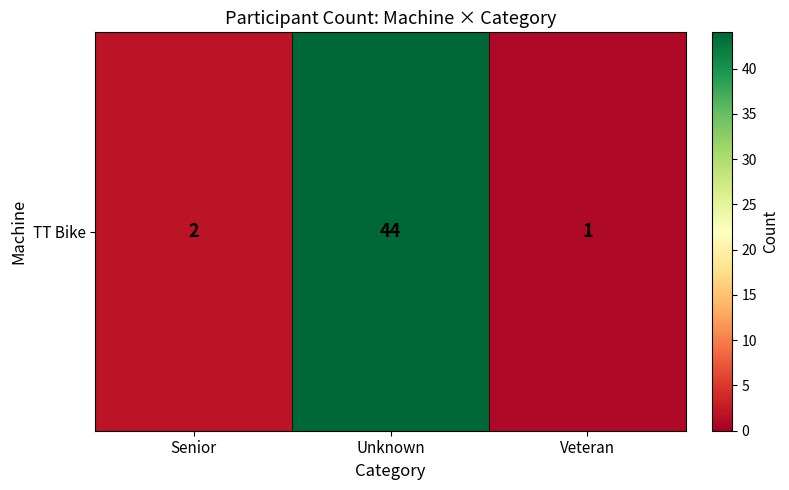

What is the smallest value displayed?

1